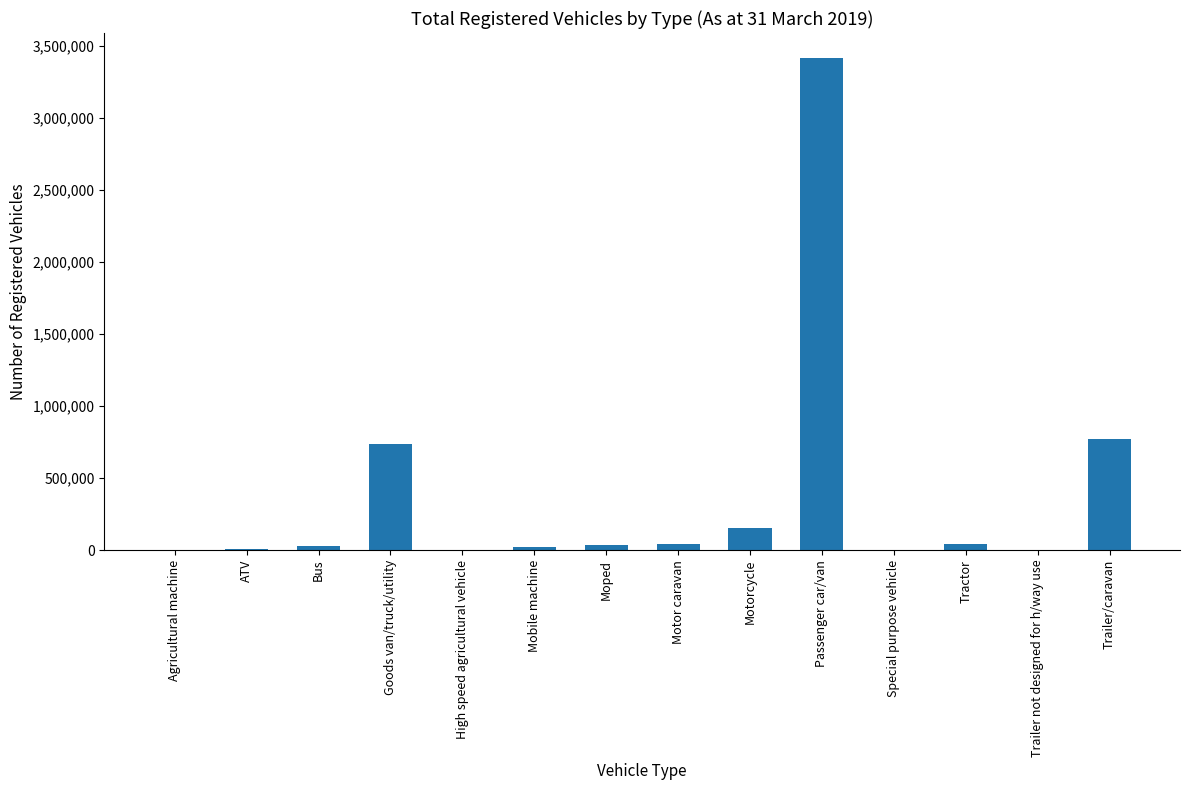

Which category has the highest value across all series?

Passenger car/van